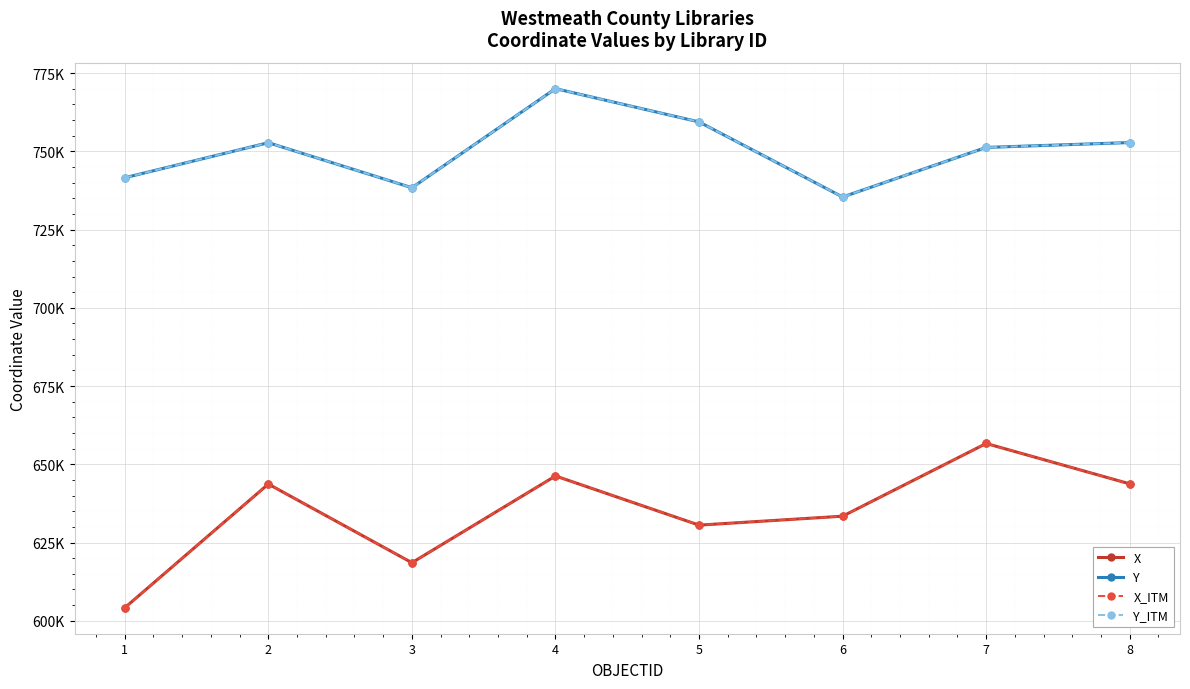

Rank the series at 7 from lowest to highest value.

X, X_ITM, Y, Y_ITM